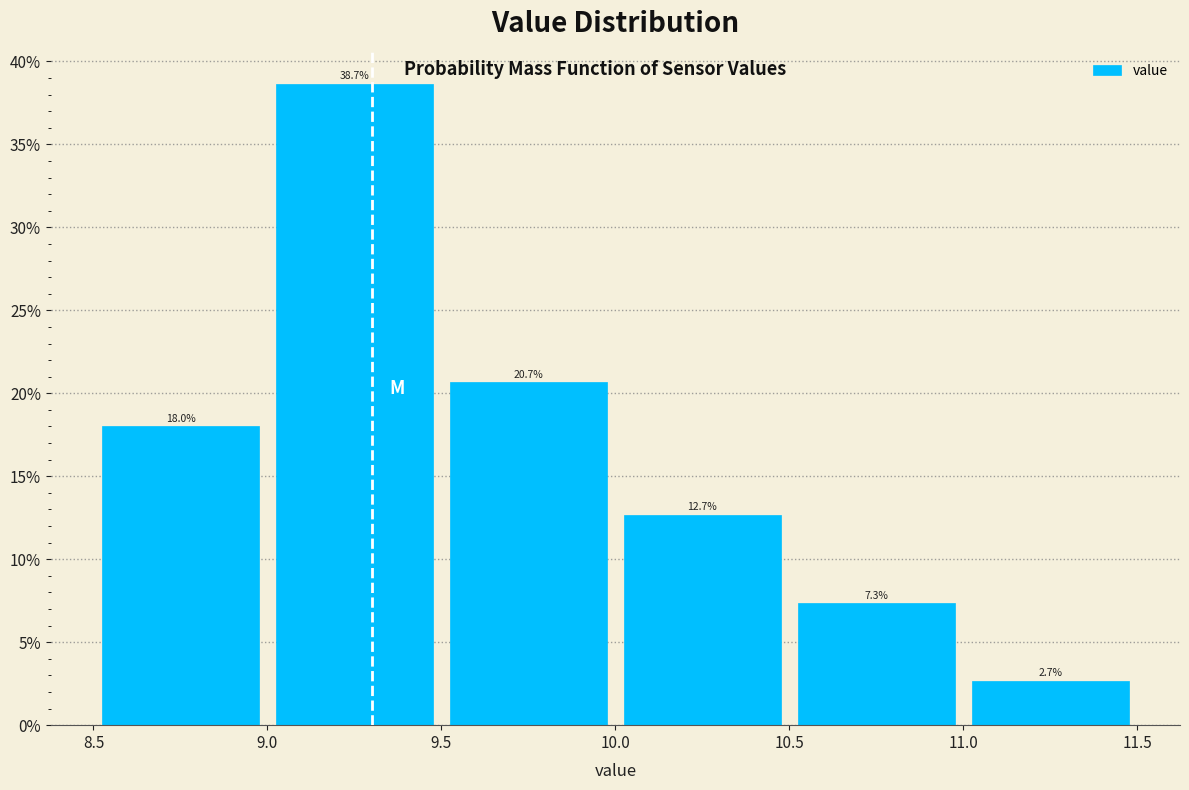

Reading left to right, list every bar in this chart as the range it spans on the x-axis followed by its height.

8.5 to 9.0: 18.0
9.0 to 9.5: 38.7
9.5 to 10.0: 20.7
10.0 to 10.5: 12.7
10.5 to 11.0: 7.3
11.0 to 11.5: 2.7